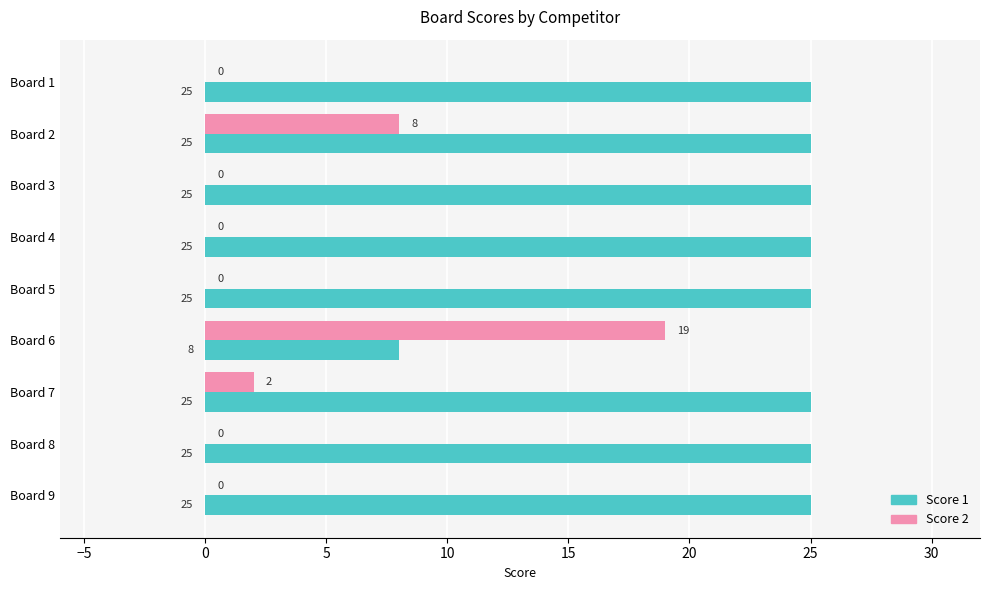

The value of Score 2 at Board 6 is 19. True or false?

True